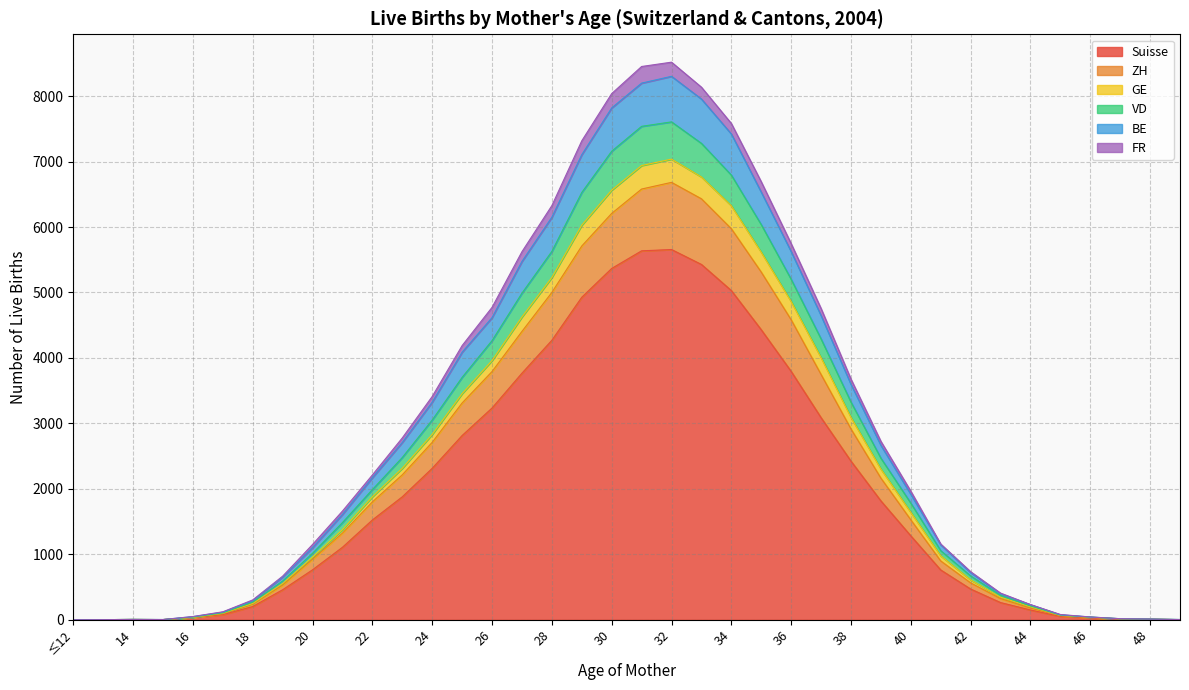

In ZH, how many points are lower than both neighbors (excluding endpoints)?

1